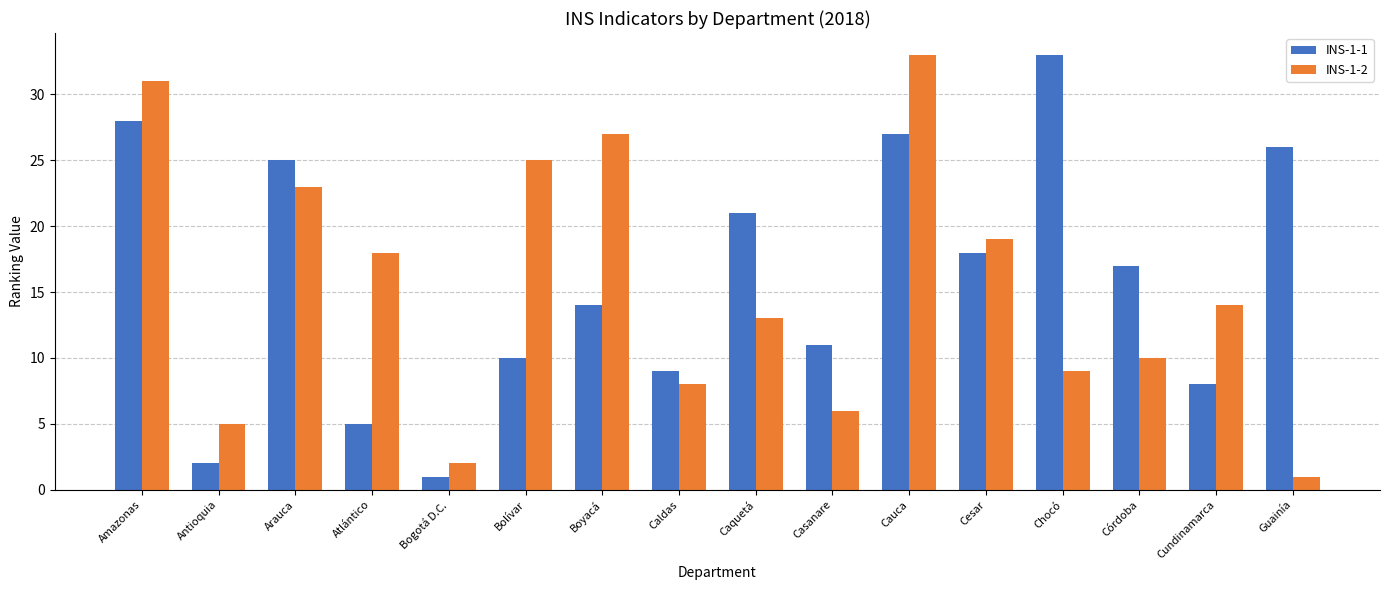

What is the value of the INS-1-2 bar at the 5th from the left?

2